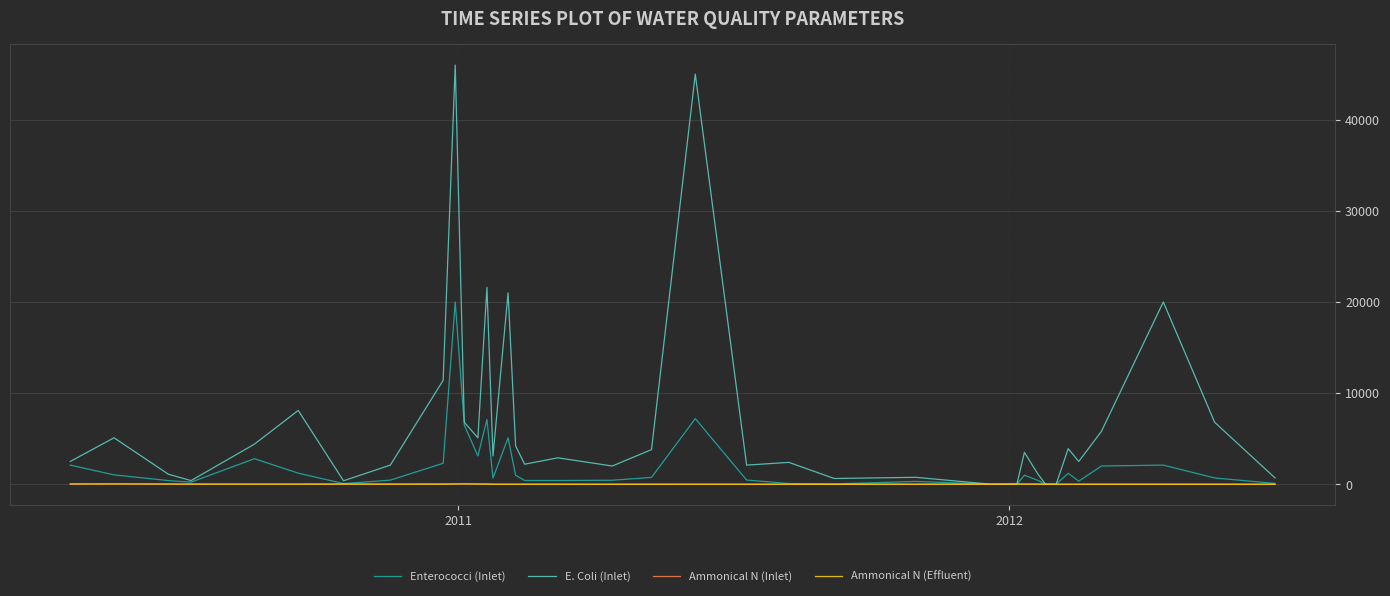

Which series has the largest total across all categories?

E. Coli (Inlet)